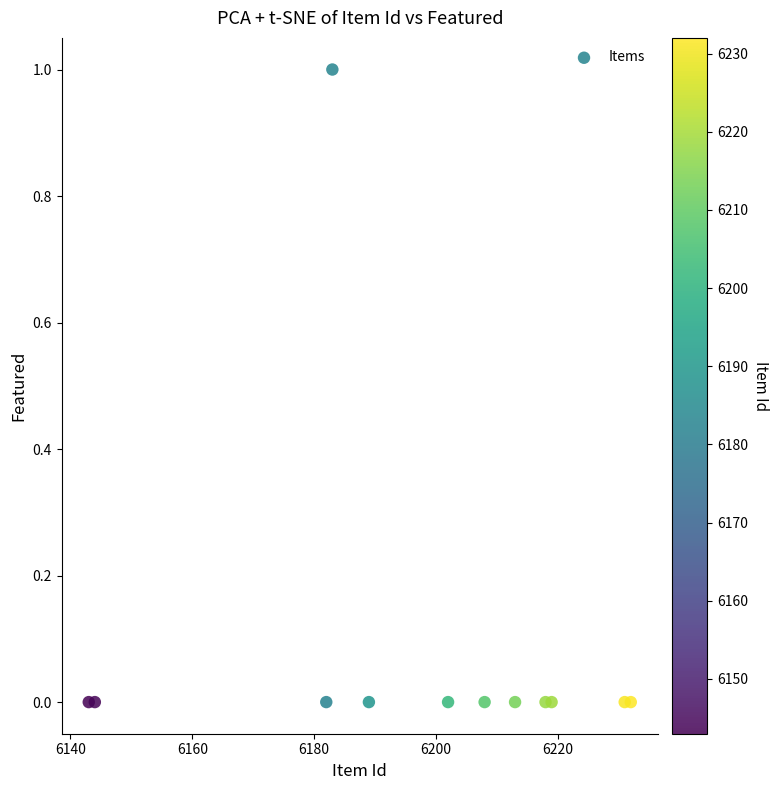

What is the range of X values (max minus min)?

89